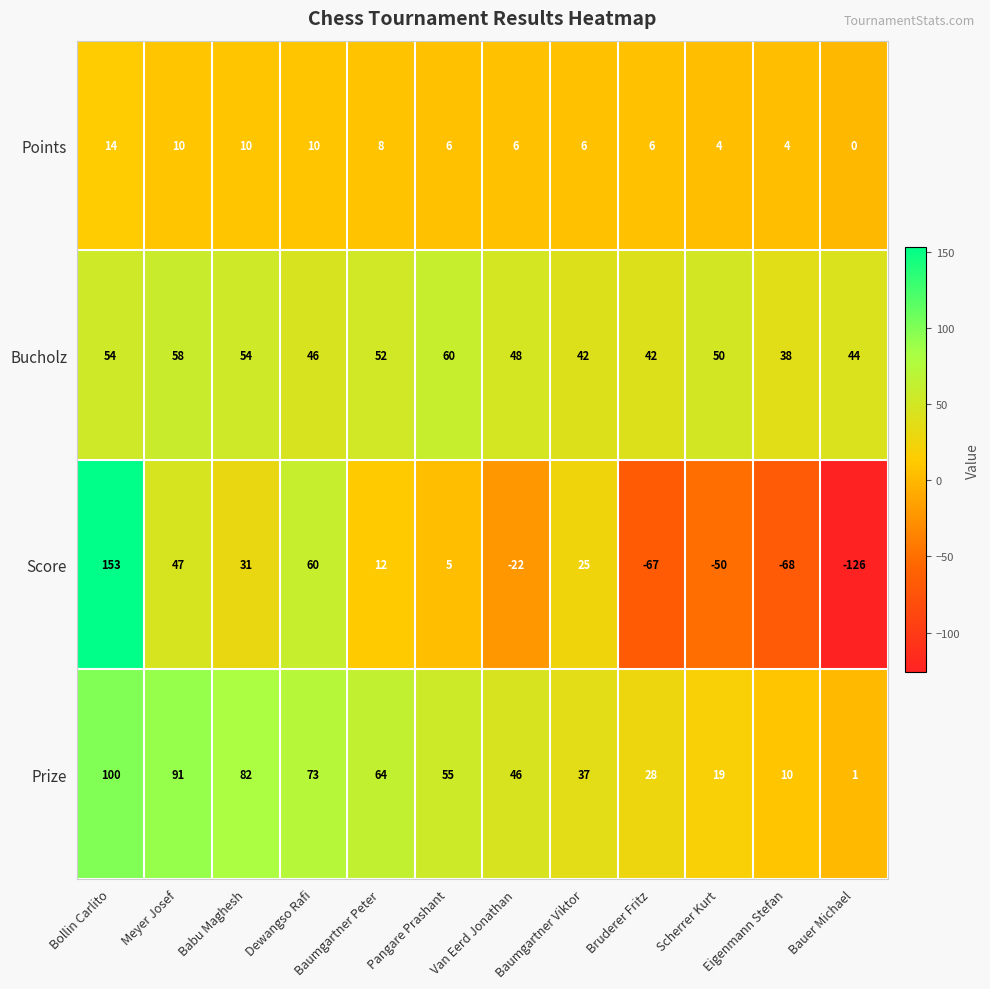

True or false: Bucholz has a value of 23 at Eigenmann Stefan.

False